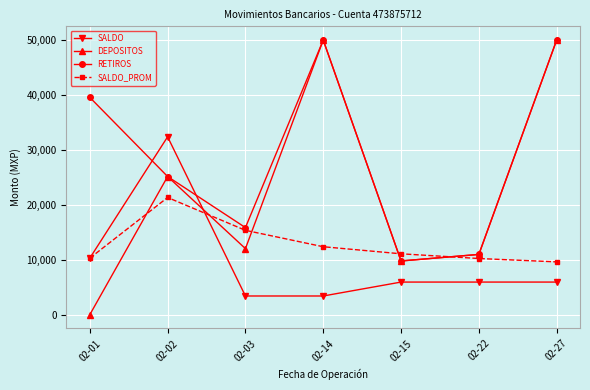

True or false: SALDO has a value of 5936.5 at 02-15.

True